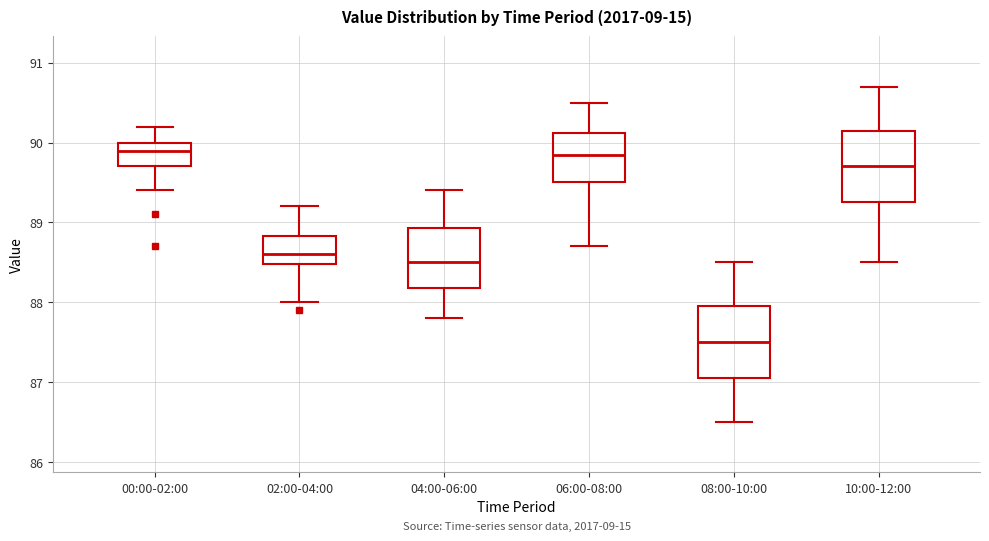

Reading left to right, read every box against the y-axis: the position of its median line, the range the box covers, and the ends of its whiskers. The values are not printed on the chart, so give them approximately, as read against the axis.

00:00-02:00: median 89.9, box 89.7 to 90.0, whiskers 89.4 to 90.2
02:00-04:00: median 88.6, box 88.5 to 88.8, whiskers 88.0 to 89.2
04:00-06:00: median 88.5, box 88.2 to 88.9, whiskers 87.8 to 89.4
06:00-08:00: median 89.9, box 89.5 to 90.1, whiskers 88.7 to 90.5
08:00-10:00: median 87.5, box 87.1 to 88.0, whiskers 86.5 to 88.5
10:00-12:00: median 89.7, box 89.3 to 90.2, whiskers 88.5 to 90.7